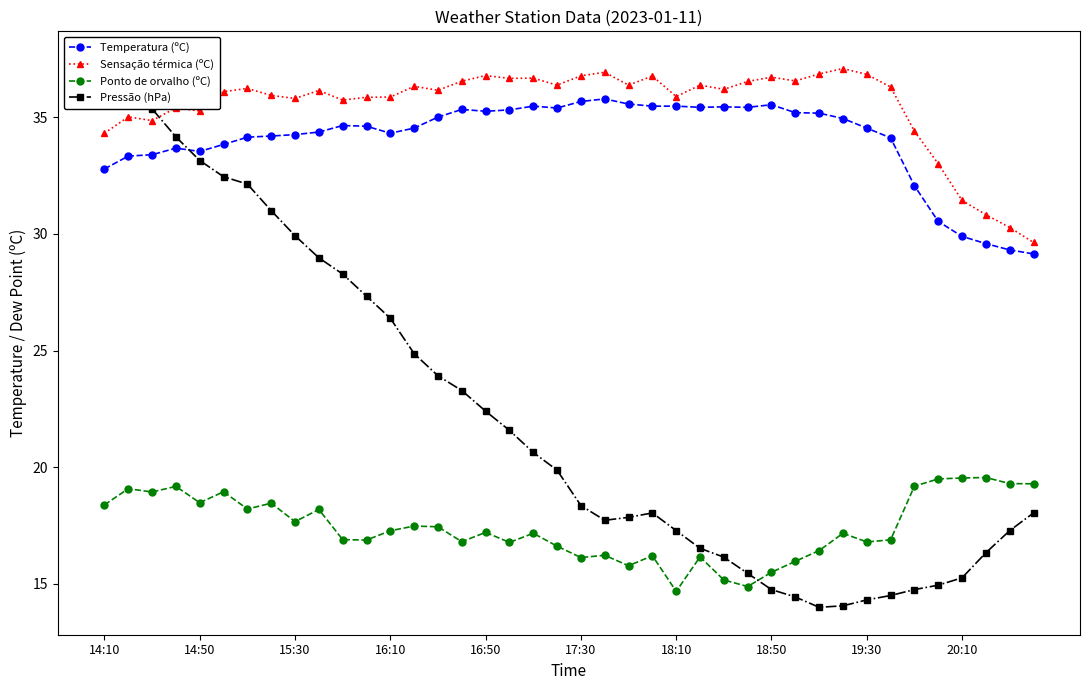

Is it true that Pressão (hPa) equals 33.1 at 13?

False